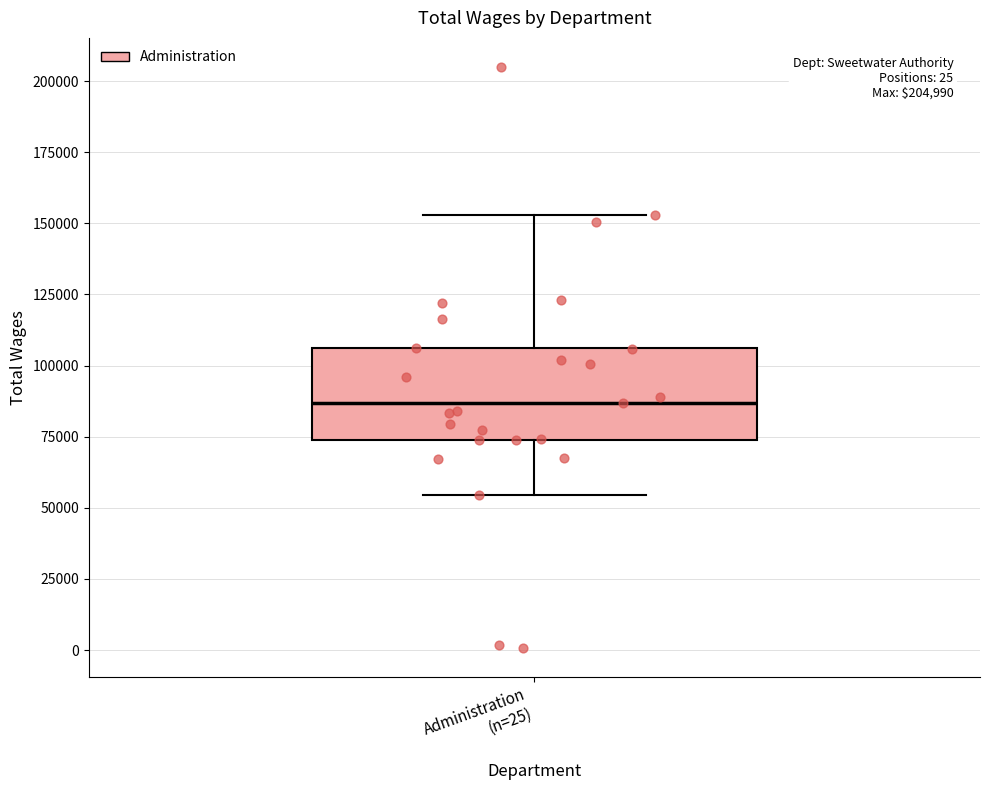

Transcribe this box plot: give where the median line is, the range the box spans, and where the two whiskers end, as read against the y-axis. The values are not printed on the chart, so give them approximately, as read against the axis.

median 85000, box 75000 to 105000, whiskers 55000 to 155000